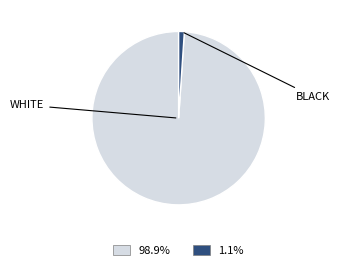

Does any single category account for the majority?

Yes